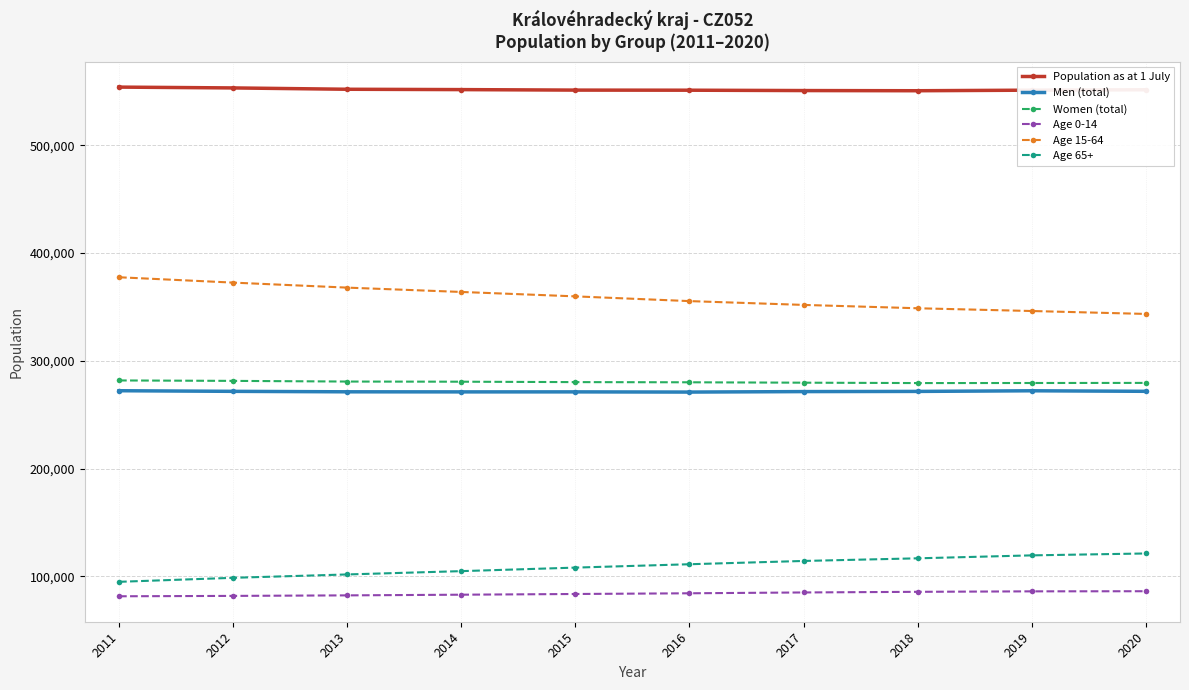

What is the difference between the highest and lowest values at 2019?

465195